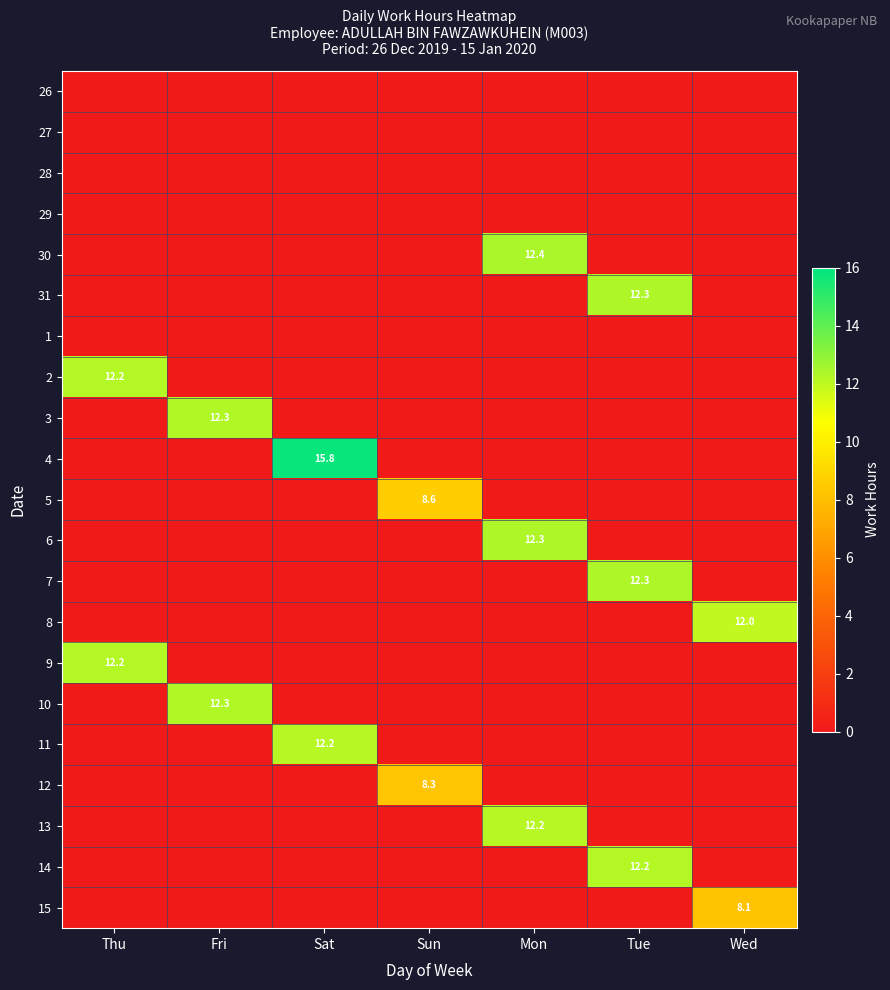

The 14 series shows 19.4 at Tue. True or false?

False